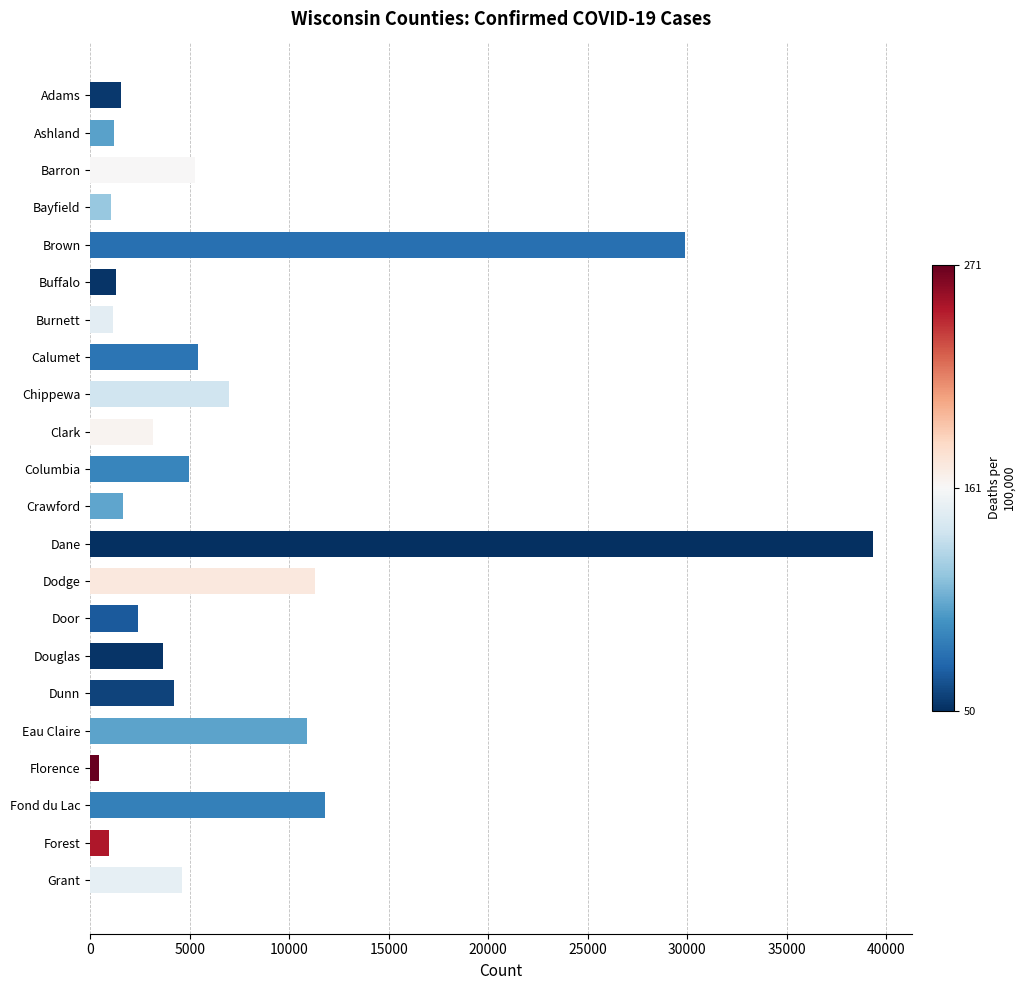

What is the difference between the maximum and minimum values?

38886